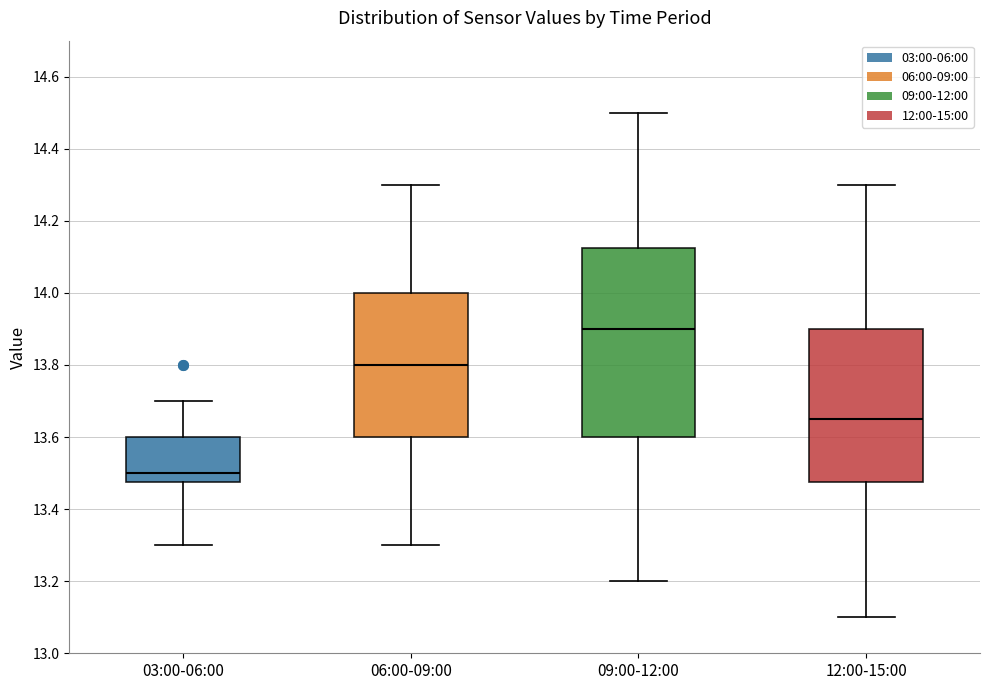

Where does the median line of the box for 09:00-12:00 sit on the y-axis? The values are not printed on the chart, so give them approximately, as read against the axis.

13.90